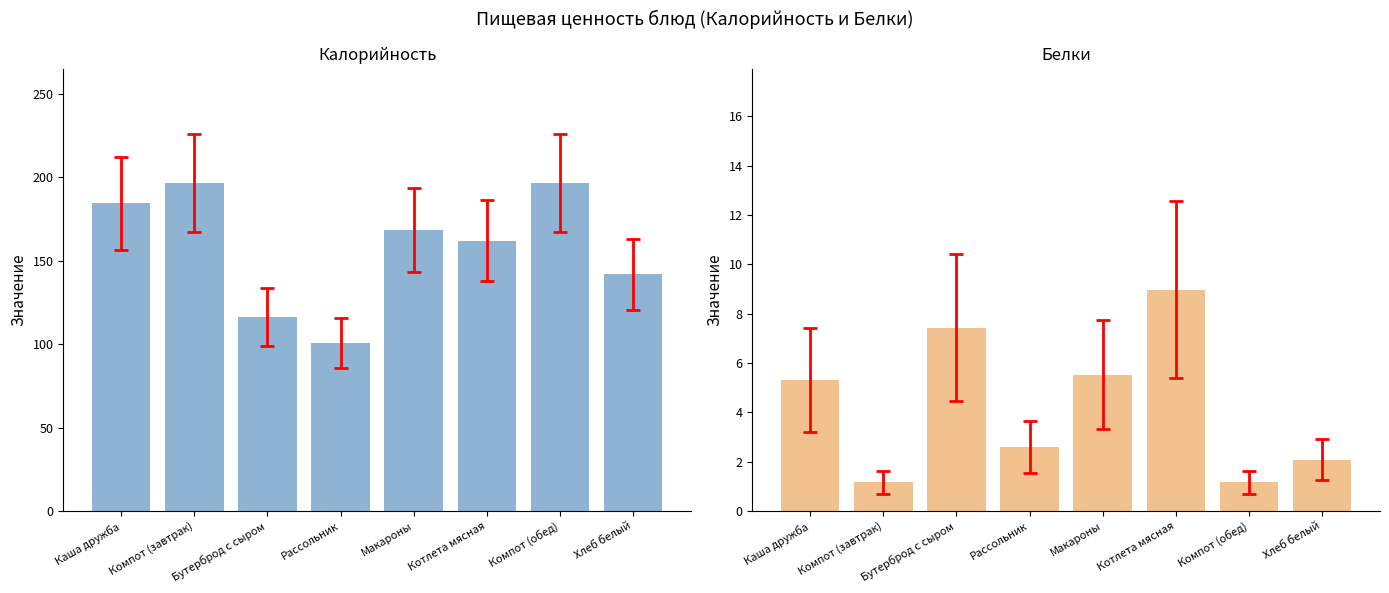

What is the label of the 8th bar from the left?

Хлеб белый